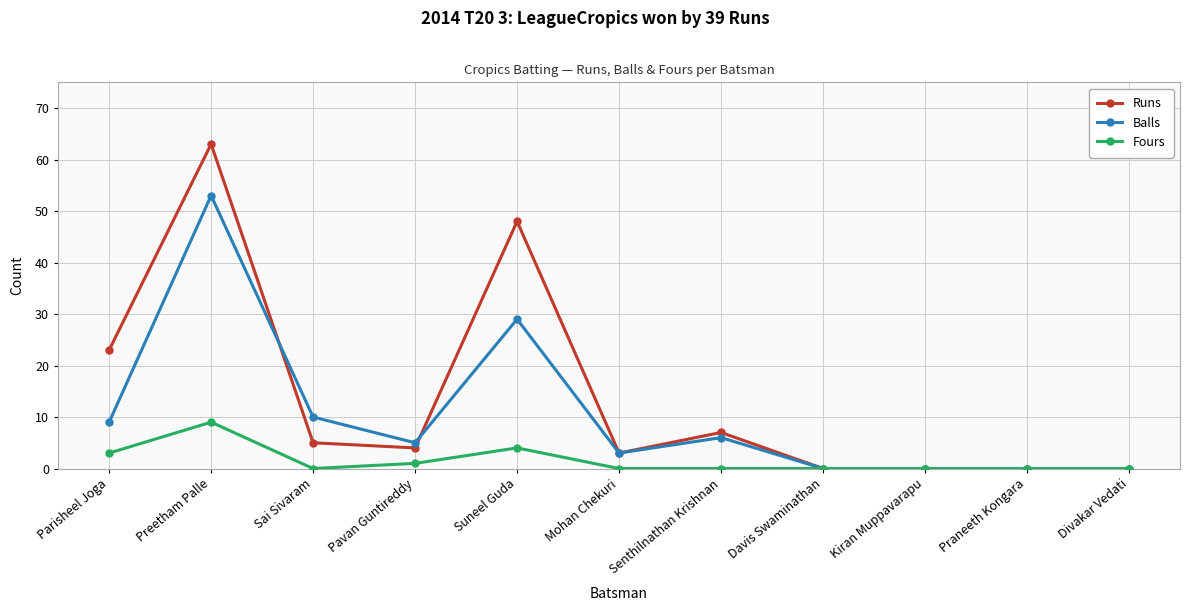

True or false: Fours has more than 1 points higher than both neighbors.

True